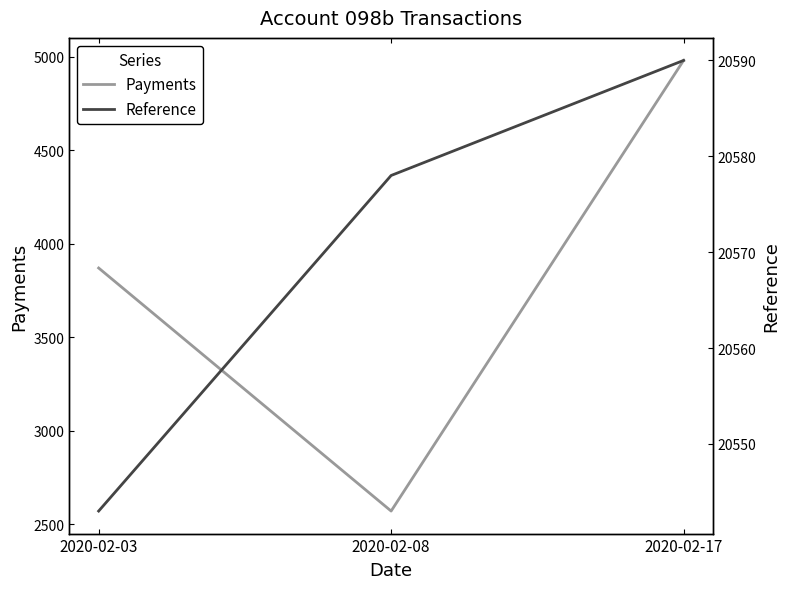

Between 2020-02-08 and 2020-02-17, which series saw the biggest shift?

Payments